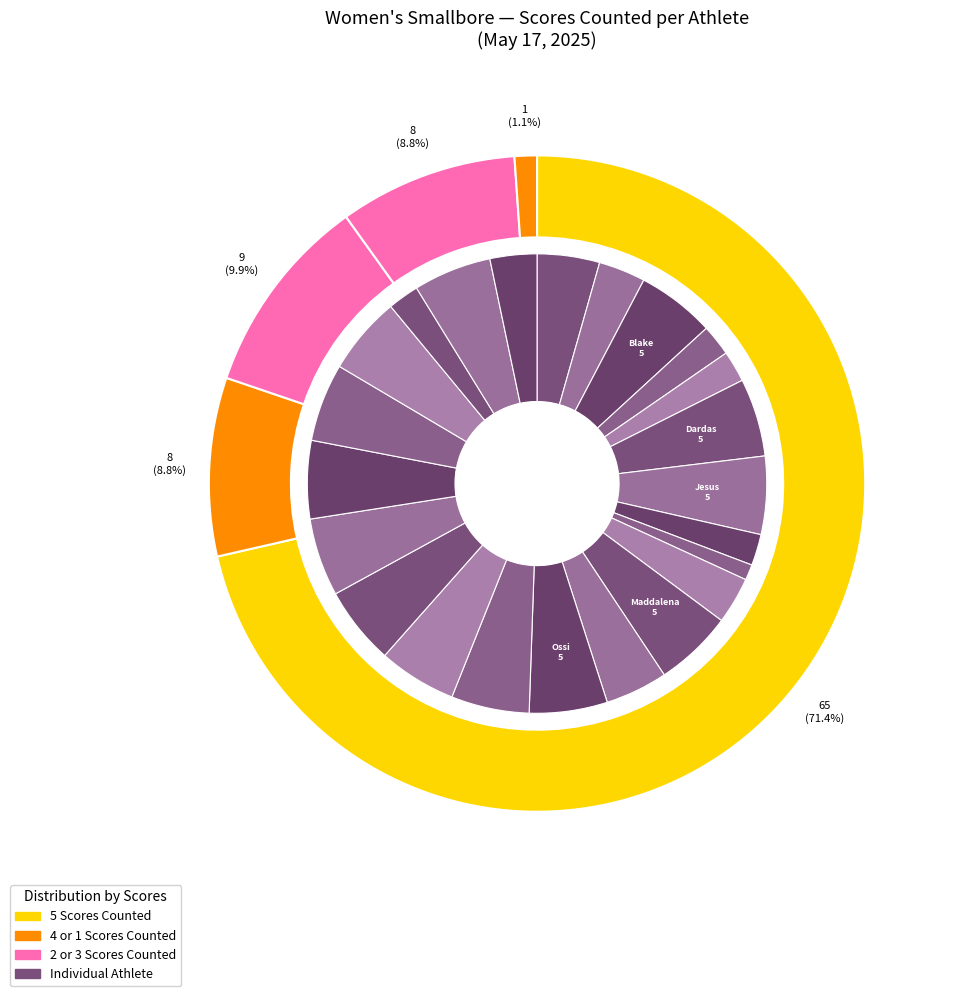

Between Kelsey Dardas and Sarah Beard, which is larger?

Kelsey Dardas